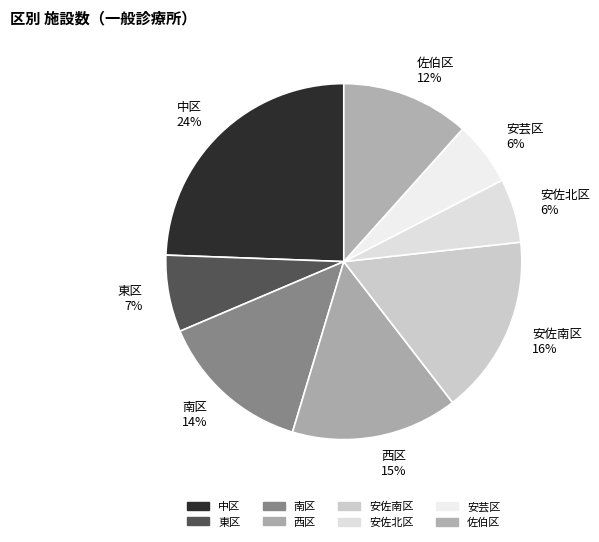

To the nearest percent, what portion does 南区 represent?

14%